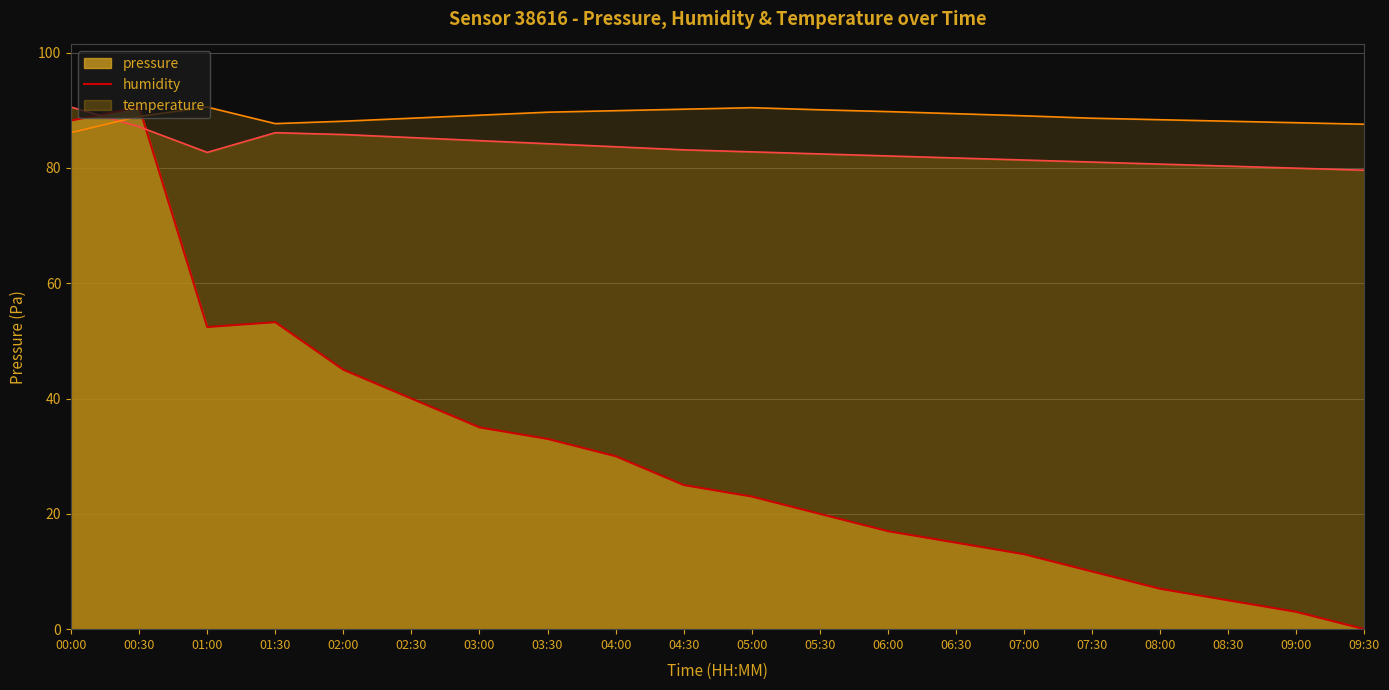

Reading left to right, transcribe all the data shown in this chart.

pressure: 88.2	90.6	52.4	53.2	45.0	40.0	35.0	33.0	30.0	25.0	23.0	20.0	17.0	15.0	13.0	10.0	7.0	5.0	3.0	0.0
humidity: 90.6	87.1	82.7	86.1	85.8	85.3	84.7	84.2	83.7	83.1	82.8	82.4	82.1	81.7	81.4	81.0	80.7	80.3	80.0	79.6
temperature: 86.1	88.9	90.6	87.7	88.1	88.6	89.2	89.7	89.9	90.2	90.5	90.1	89.8	89.4	89.0	88.6	88.4	88.1	87.8	87.6